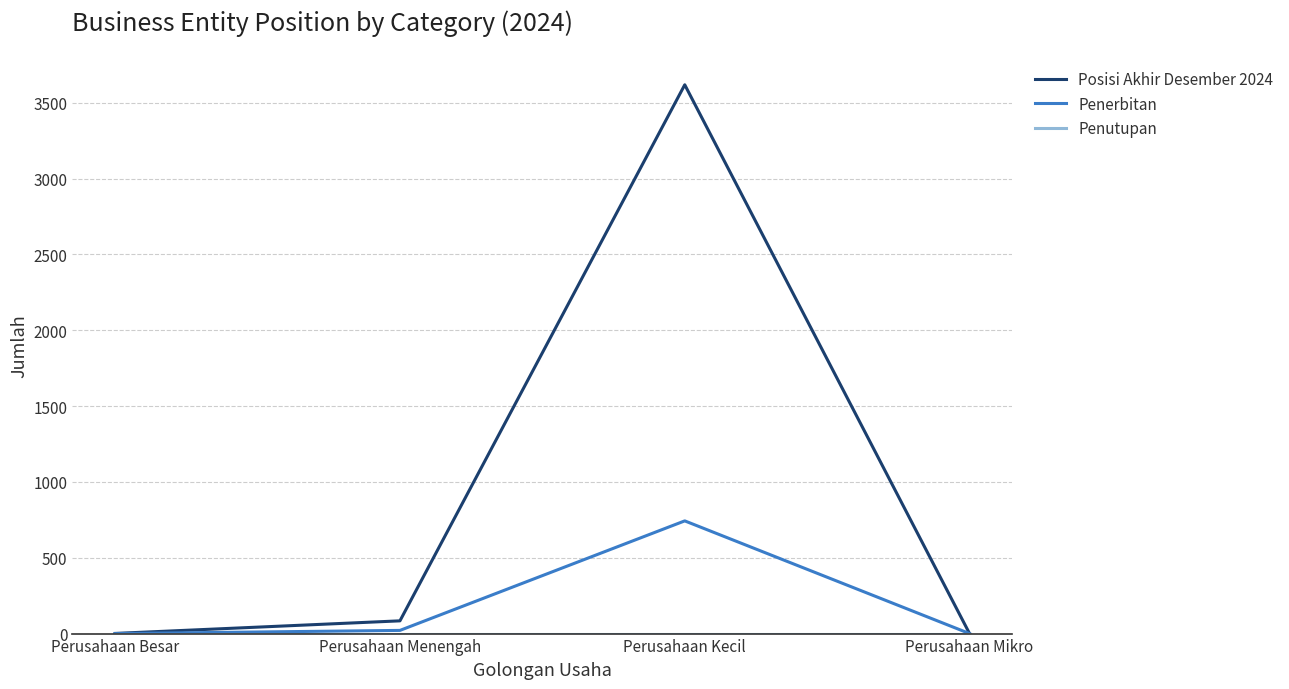

What position from the left is Perusahaan Besar?

1